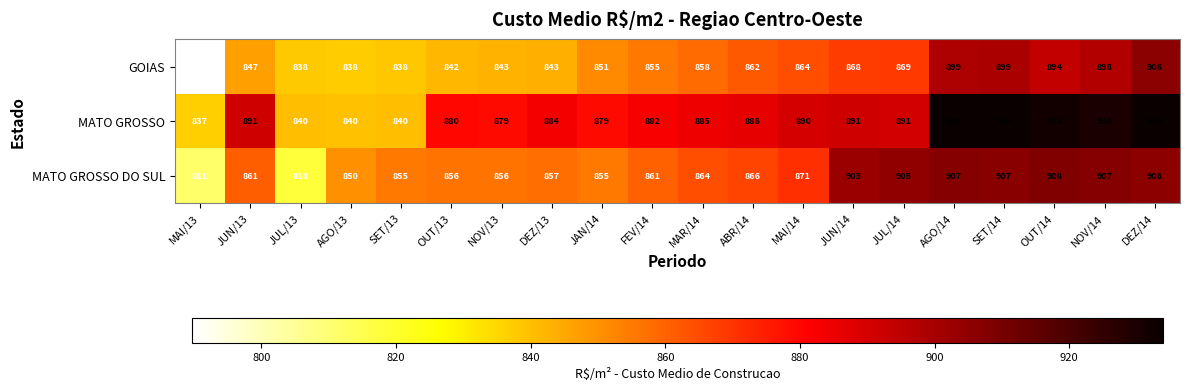

Rank the series at MAI/13 from lowest to highest value.

GOIAS, MATO GROSSO DO SUL, MATO GROSSO